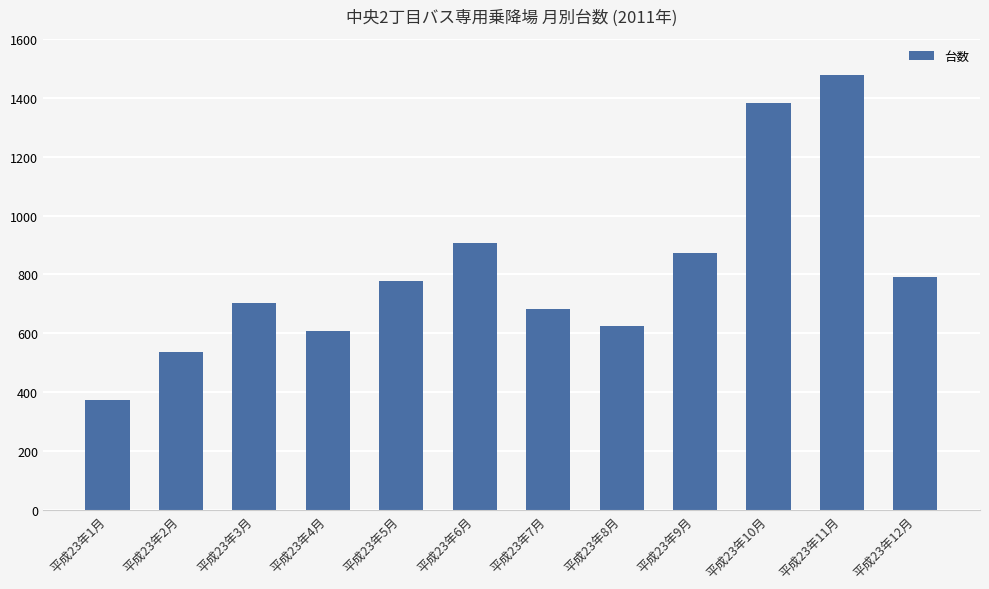

What is the label of the 1st bar from the left?

平成23年1月